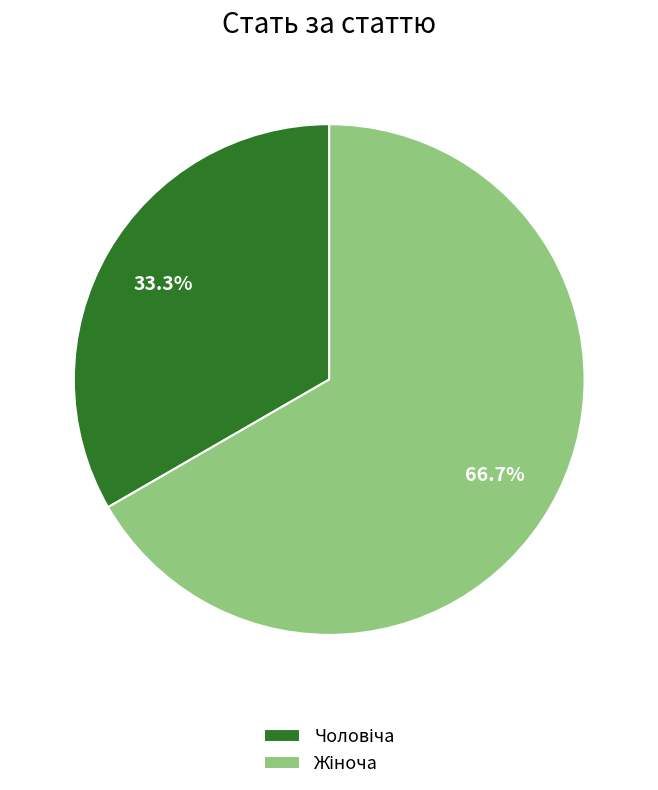

Is there any slice that represents more than half of the pie?

Yes